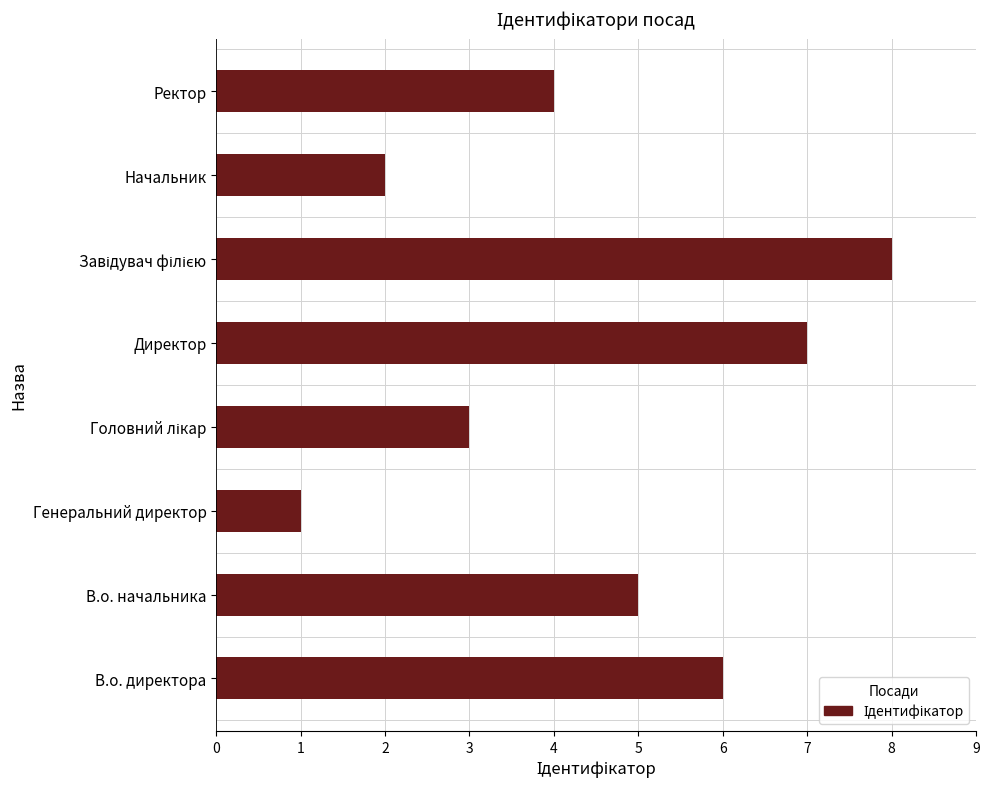

Does the chart contain any negative values?

No